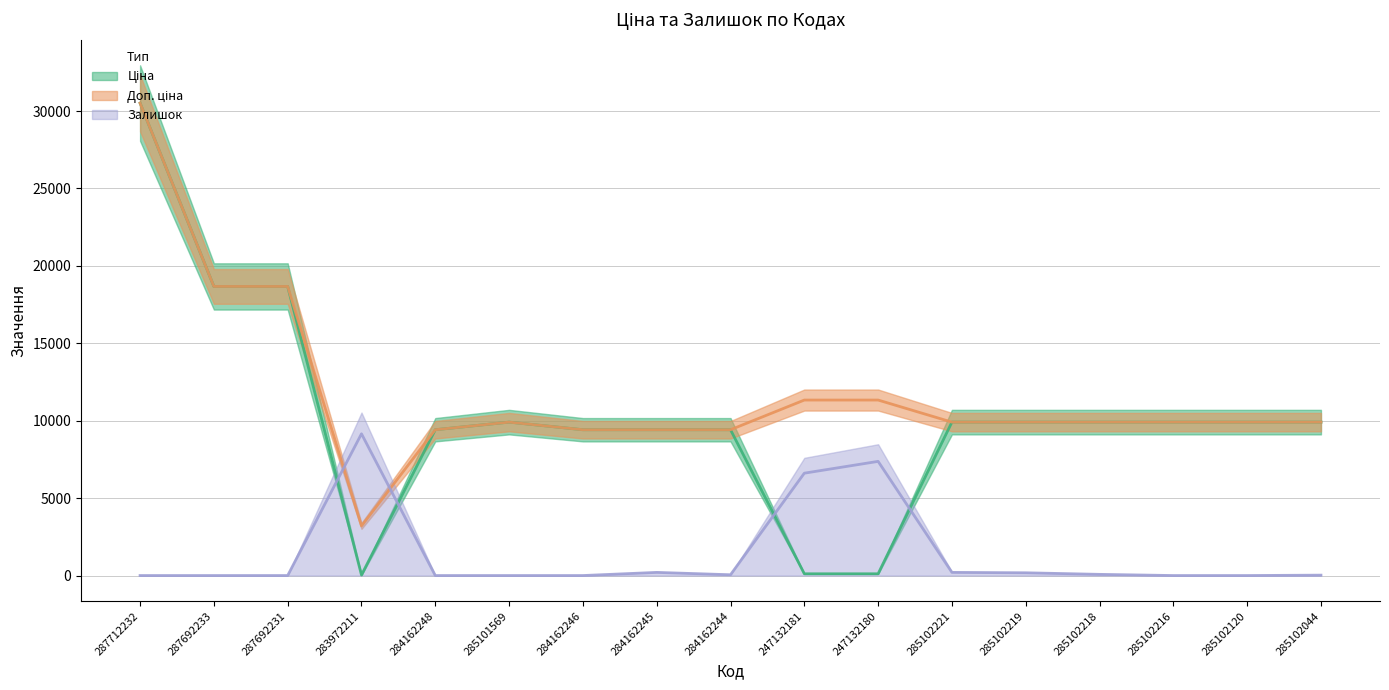

Count the number of categories in the chart.

17